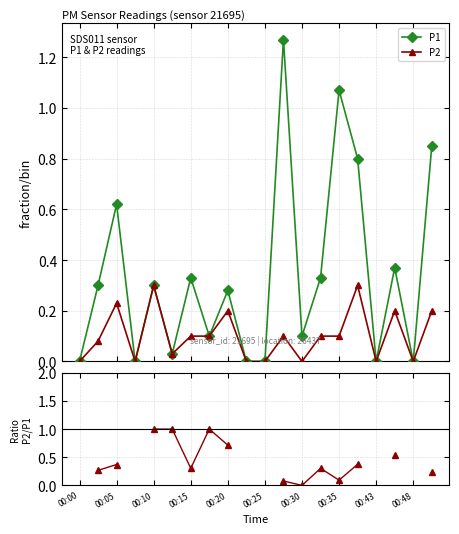

At which label does P1 reach its peak?

11